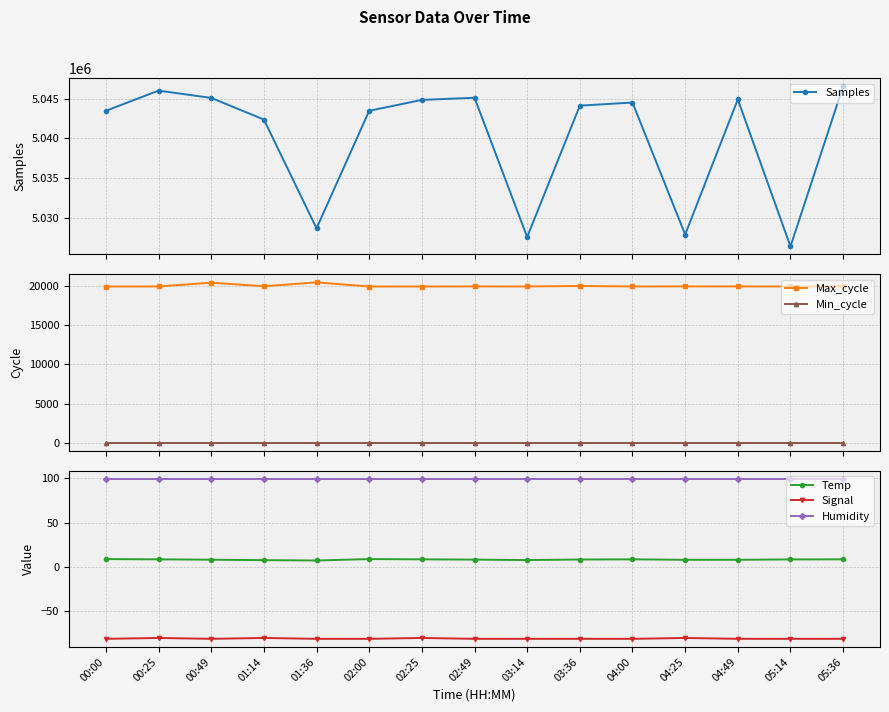

The value of Max_cycle at 05:36 is 19925.0. True or false?

True